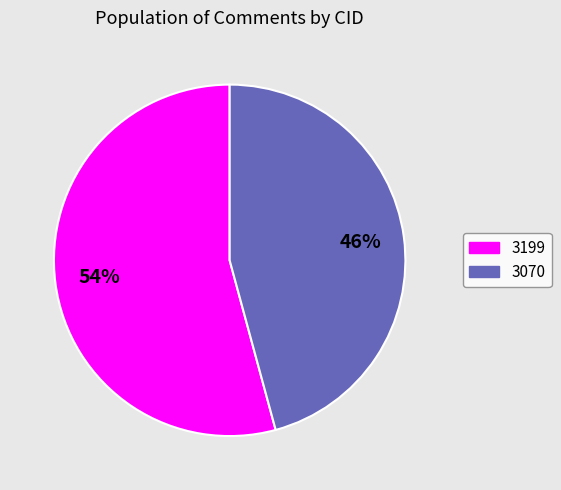

The 3070 slice represents 46% of the pie. True or false?

True